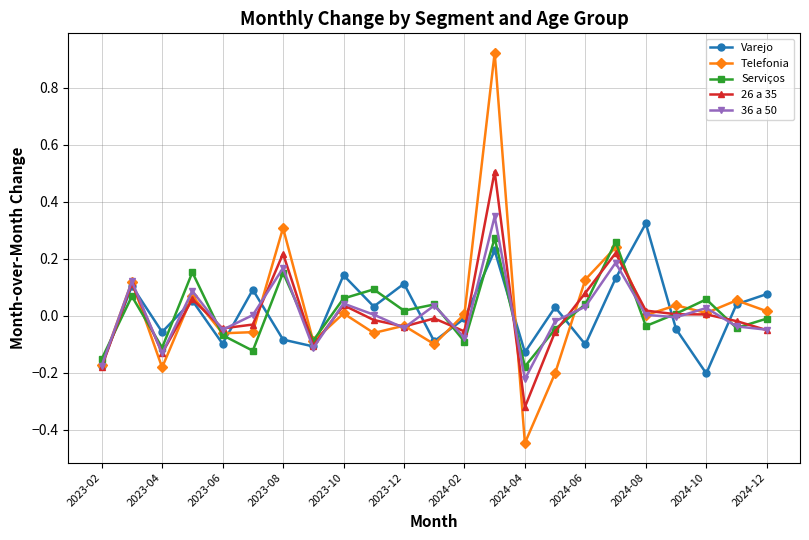

Which series has the widest spread of values?

Telefonia